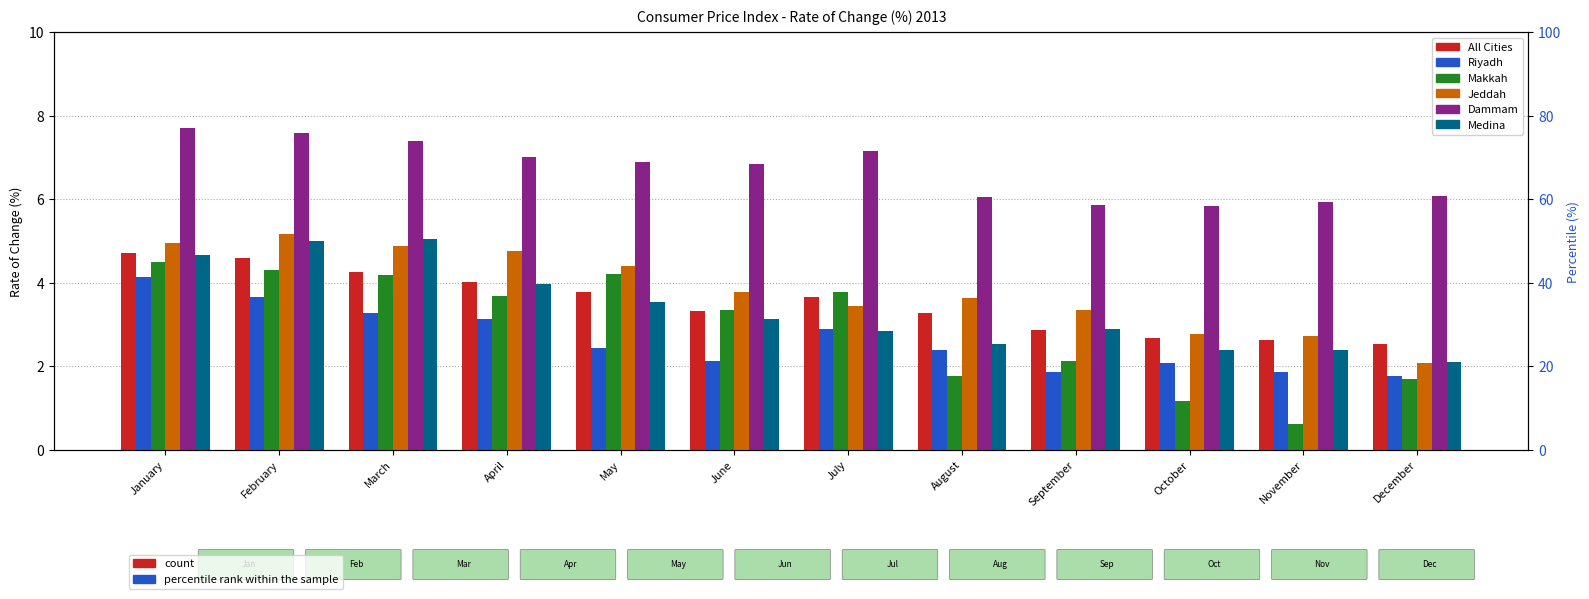

At which label is Riyadh closest to 2?

October